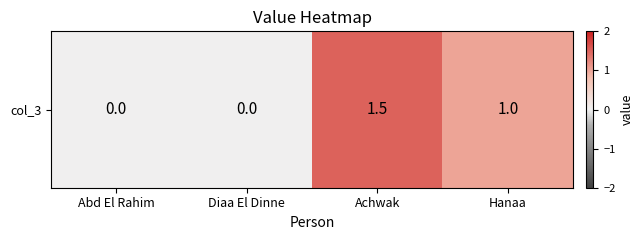

What is the difference between the maximum and minimum values?

1.5